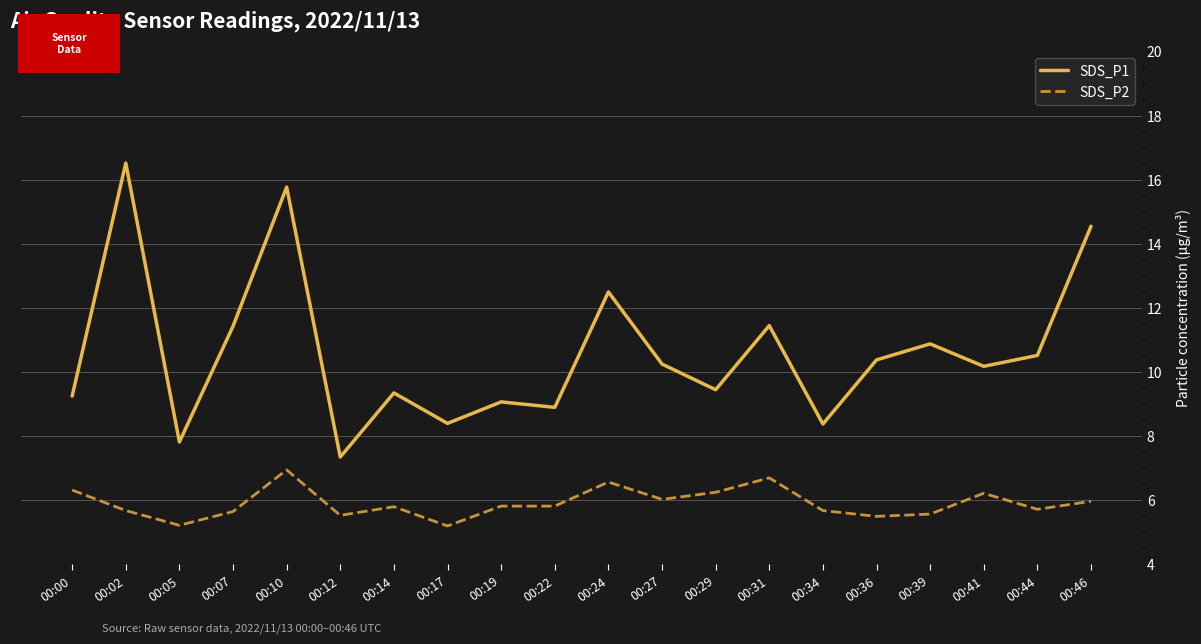

At which category is the sum across all series the highest?

00:10